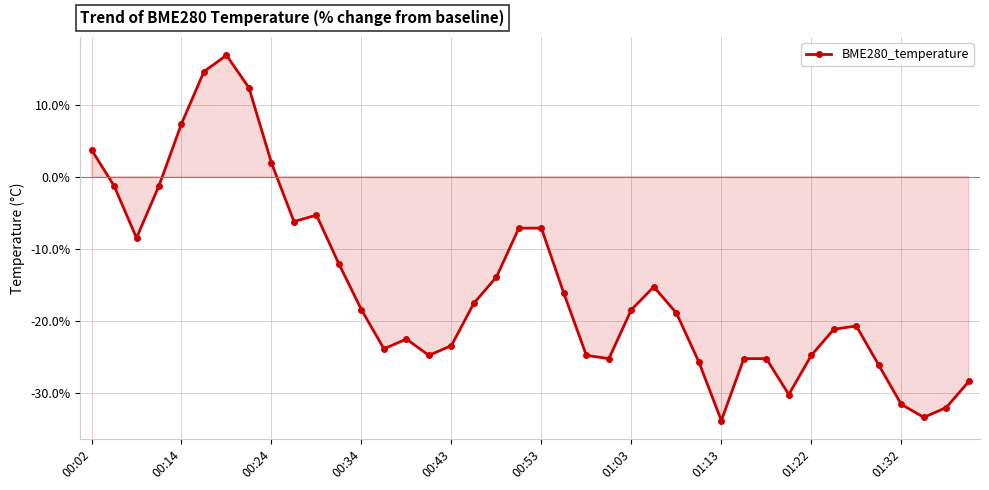

What is the difference between the maximum and second lowest values?

50.3